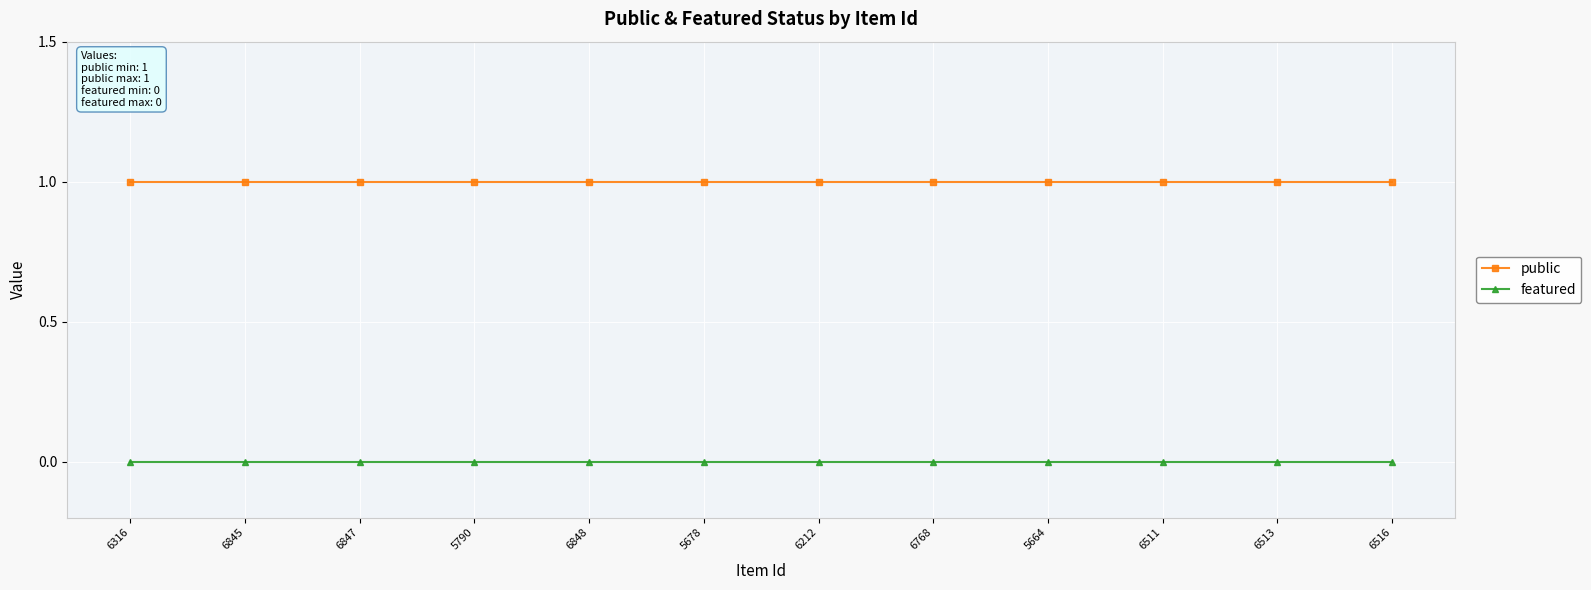

How many lines are shown in the chart?

2